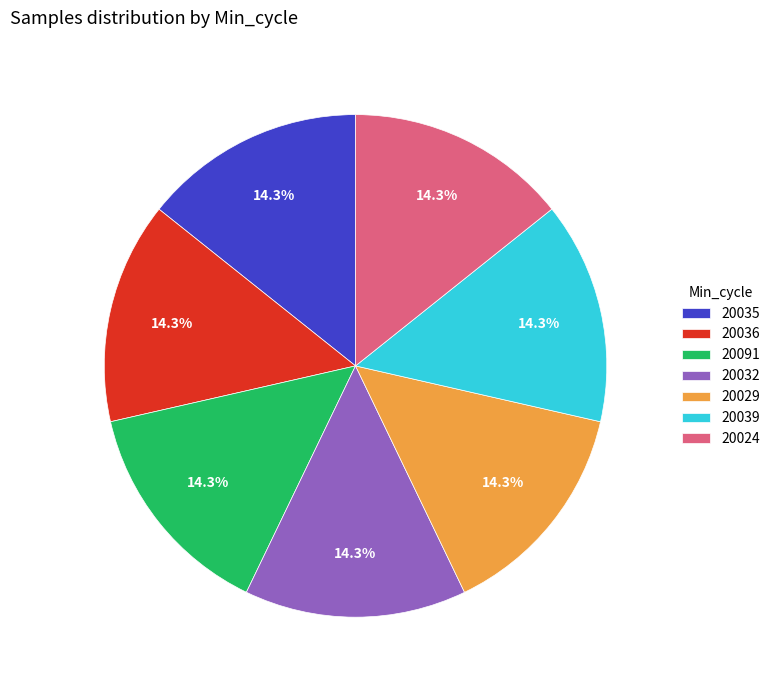

Is 20032 the majority of the pie?

No